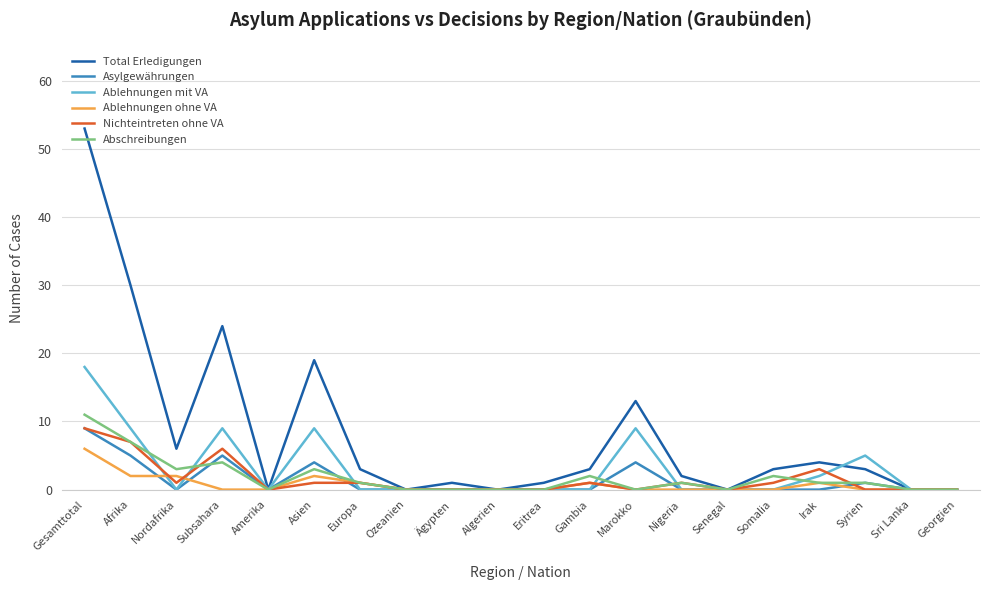

At how many categories does at least one series exceed 51?

1